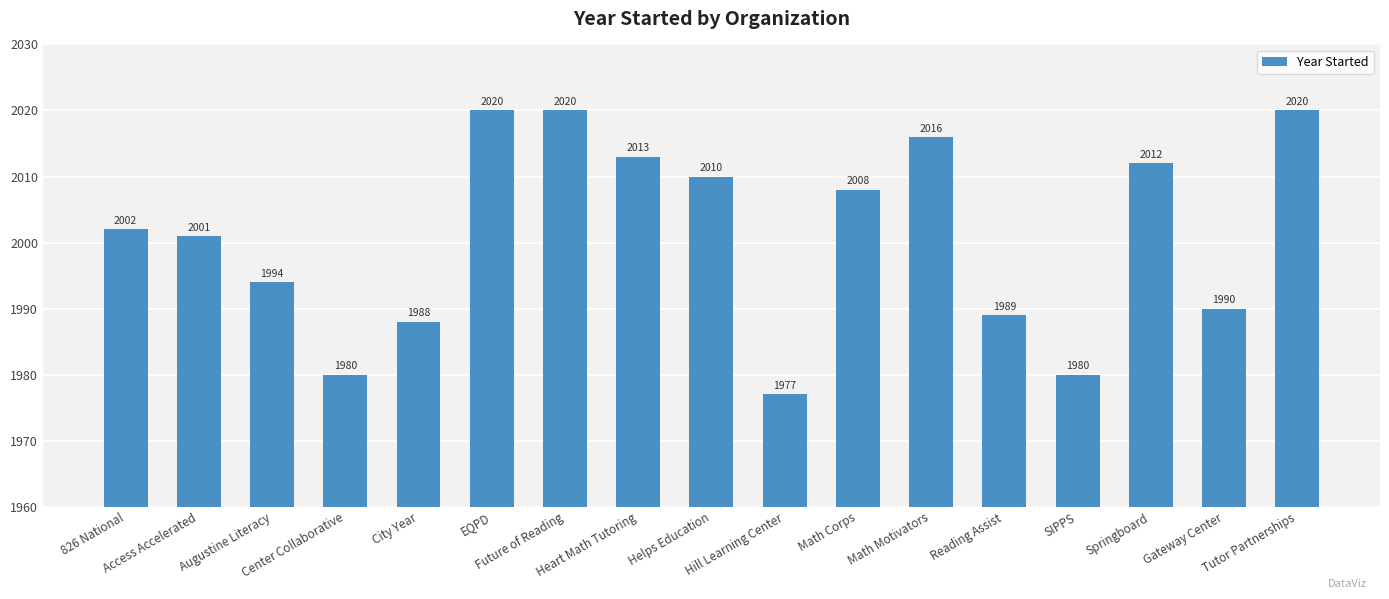

Where is the data nearest to the value 1998?

Access Accelerated